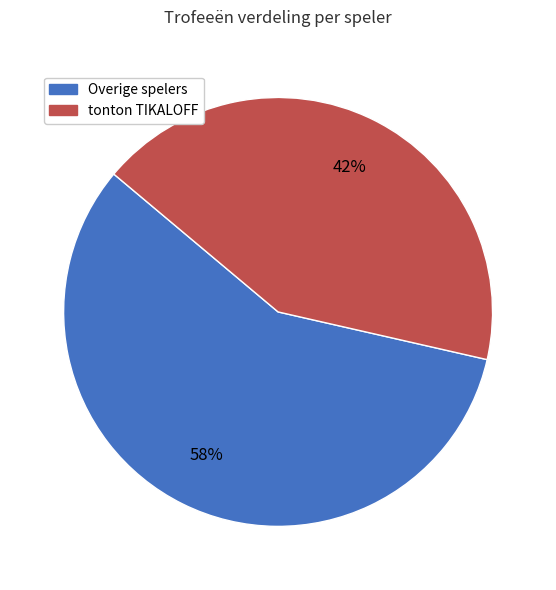

Does any single category account for the majority?

Yes